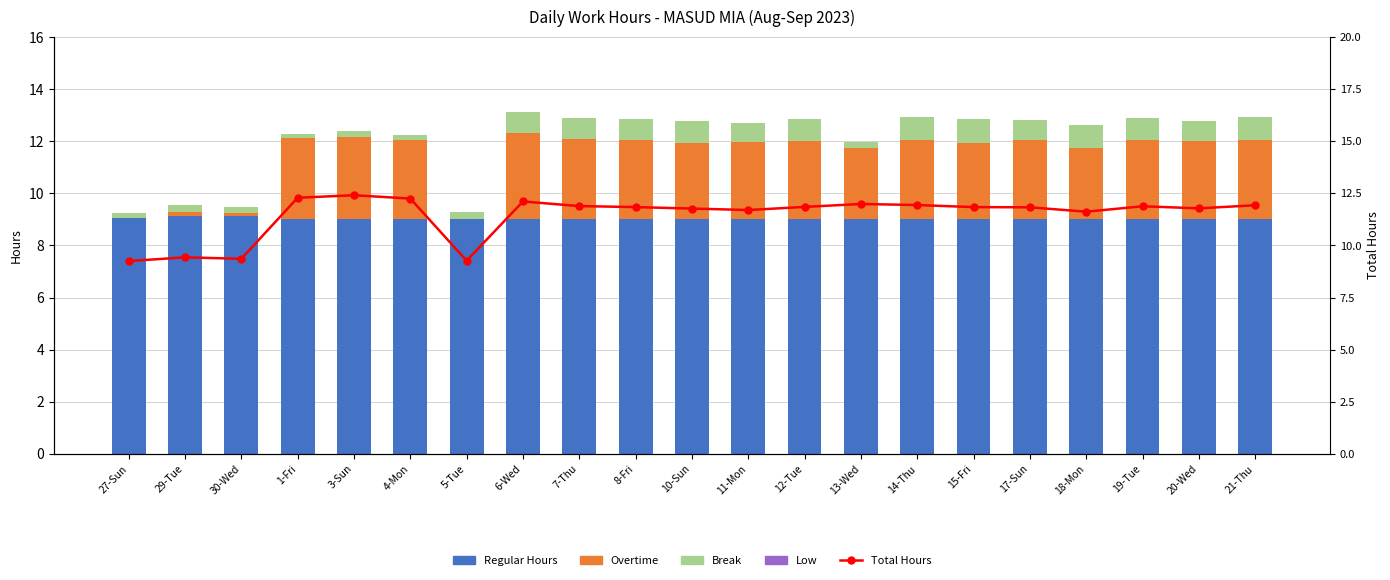

Read the Regular Hours value at 10-Sun.

9.0